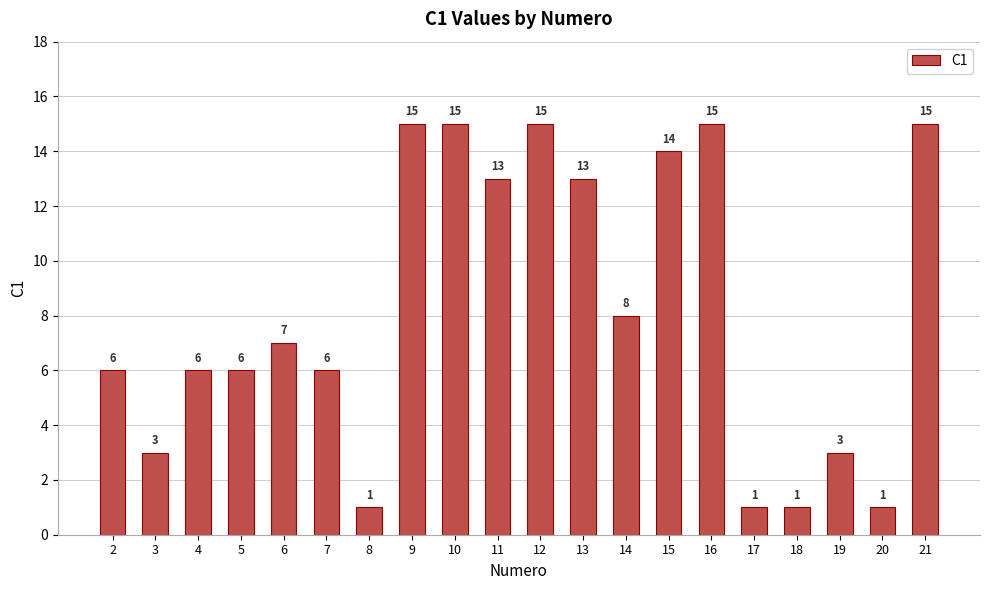

Count the number of categories in the chart.

20